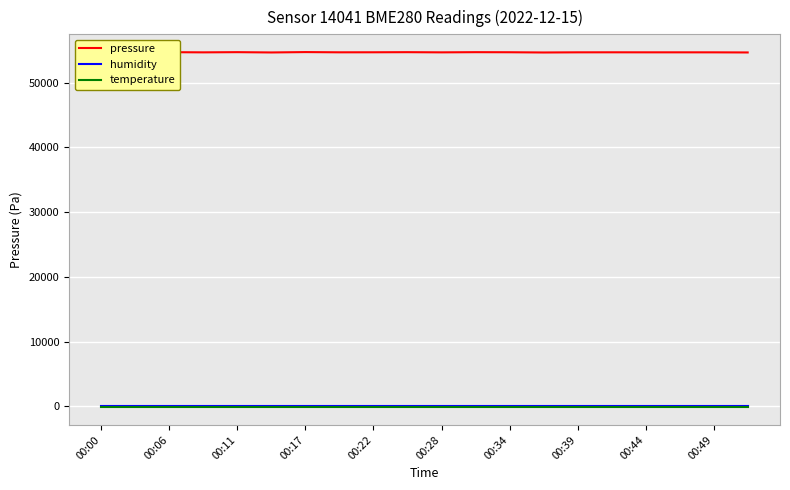

What is the average value of the humidity series?

100.0